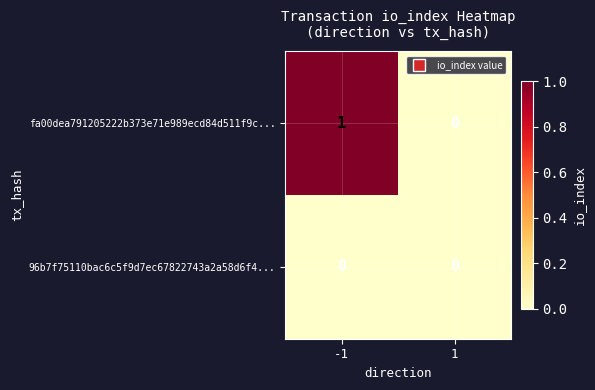

Reading left to right, extract all data points from this chart.

fa00dea791205222b373e71e989ecd84d511f9c...: -1=1	1=0
96b7f75110bac6c5f9d7ec67822743a2a58d6f4...: -1=0	1=0